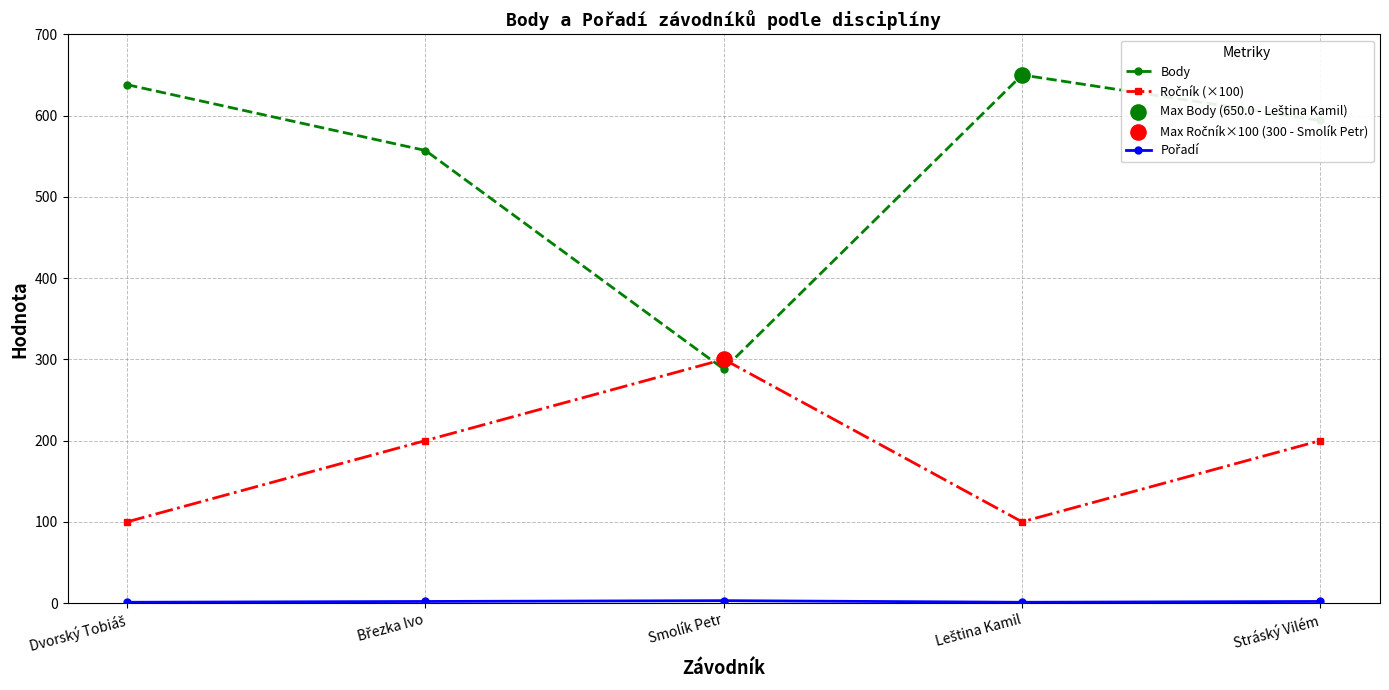

Which series has the largest total across all categories?

Body